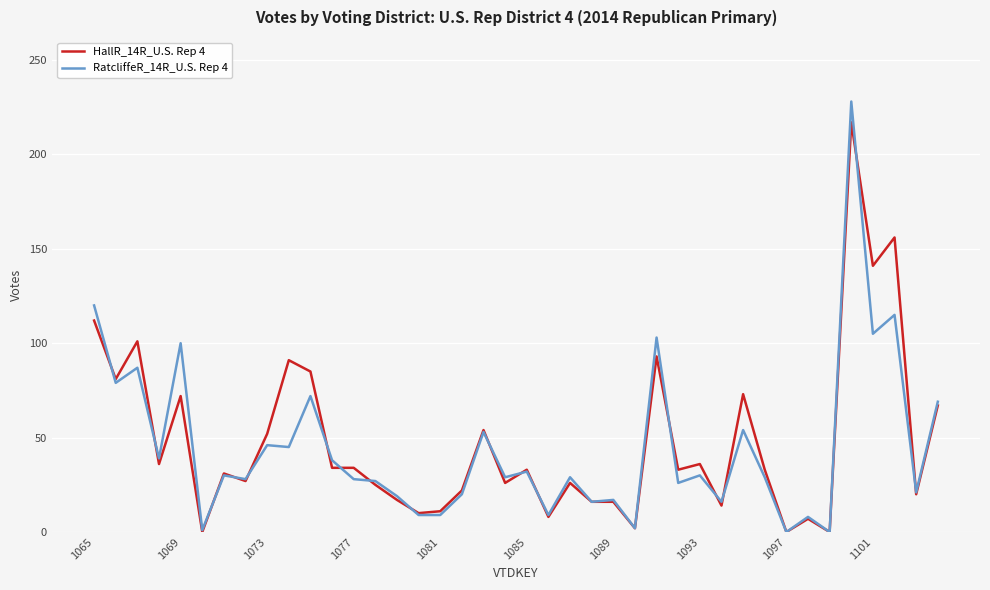

List the series in order of their peak value, lowest first.

HallR_14R_U.S. Rep 4, RatcliffeR_14R_U.S. Rep 4